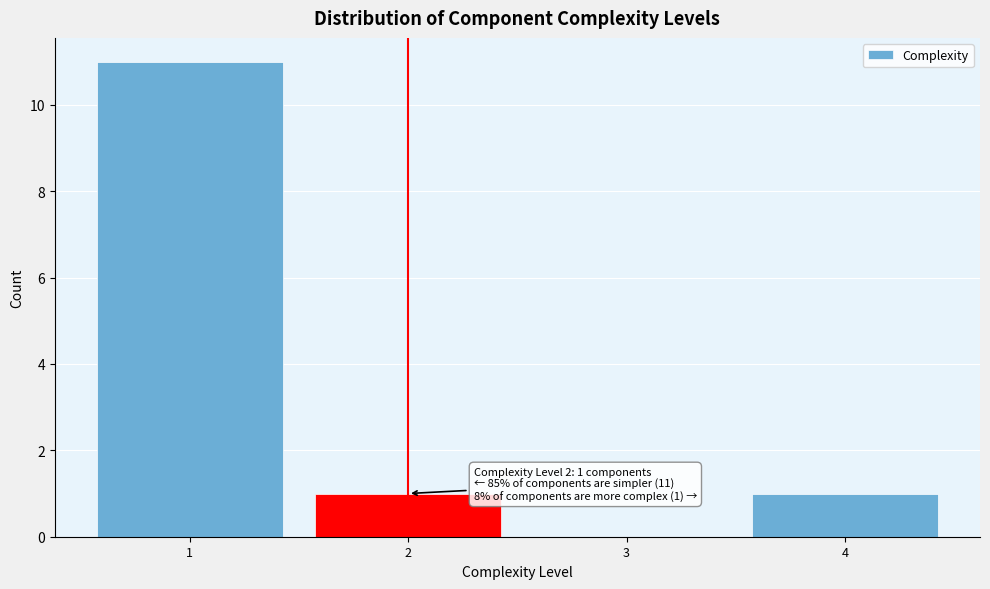

Over which range of the x-axis is the bar tallest?

0.5 to 1.5